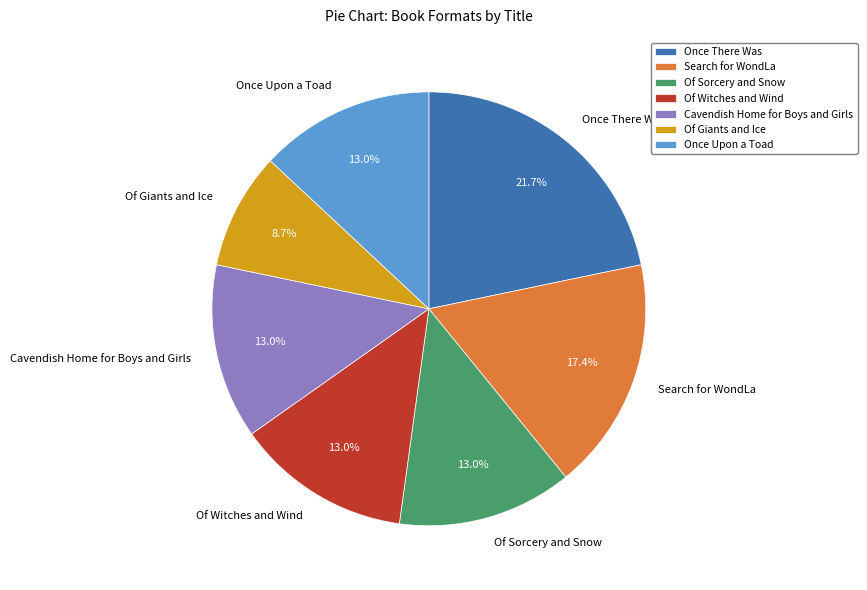

How many segments does this pie chart have?

7